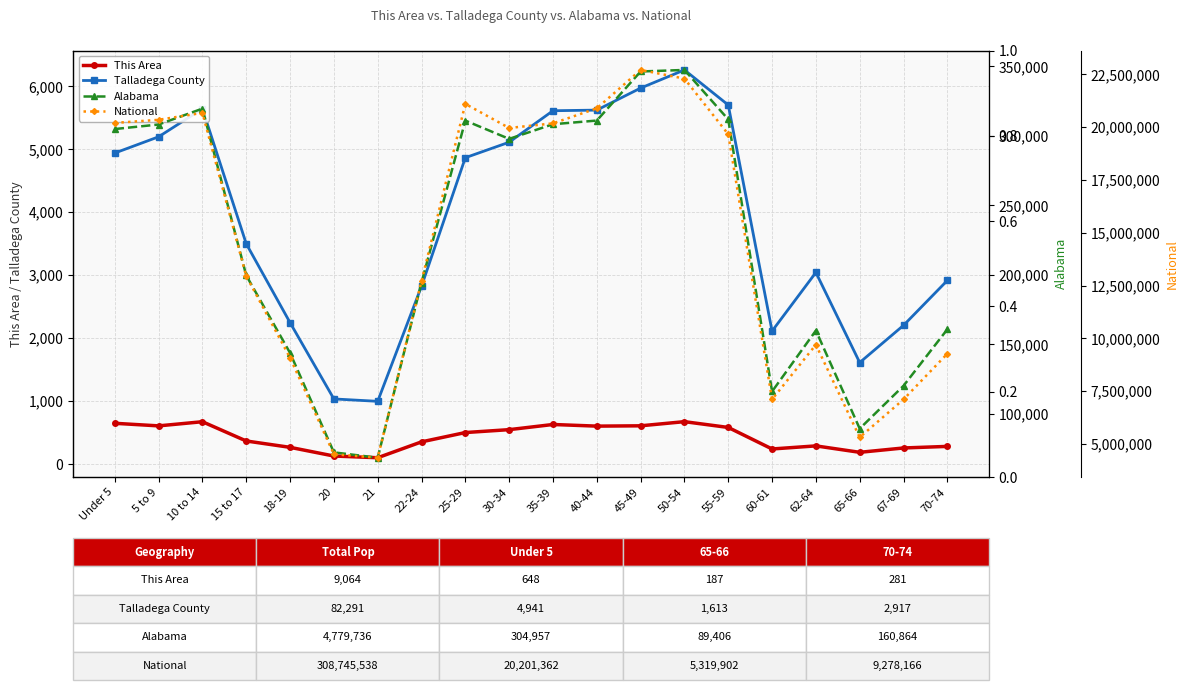

At how many categories does at least one series exceed 21240369?

2